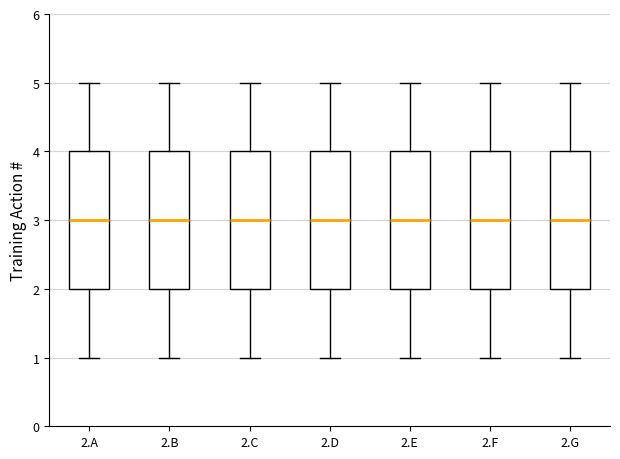

Reading left to right, transcribe this box plot: for each box, give where its median line is, the range the box spans, and where its two whiskers end, as read against the y-axis. The values are not printed on the chart, so give them approximately, as read against the axis.

2.A: median 3, box 2 to 4, whiskers 1 to 5
2.B: median 3, box 2 to 4, whiskers 1 to 5
2.C: median 3, box 2 to 4, whiskers 1 to 5
2.D: median 3, box 2 to 4, whiskers 1 to 5
2.E: median 3, box 2 to 4, whiskers 1 to 5
2.F: median 3, box 2 to 4, whiskers 1 to 5
2.G: median 3, box 2 to 4, whiskers 1 to 5